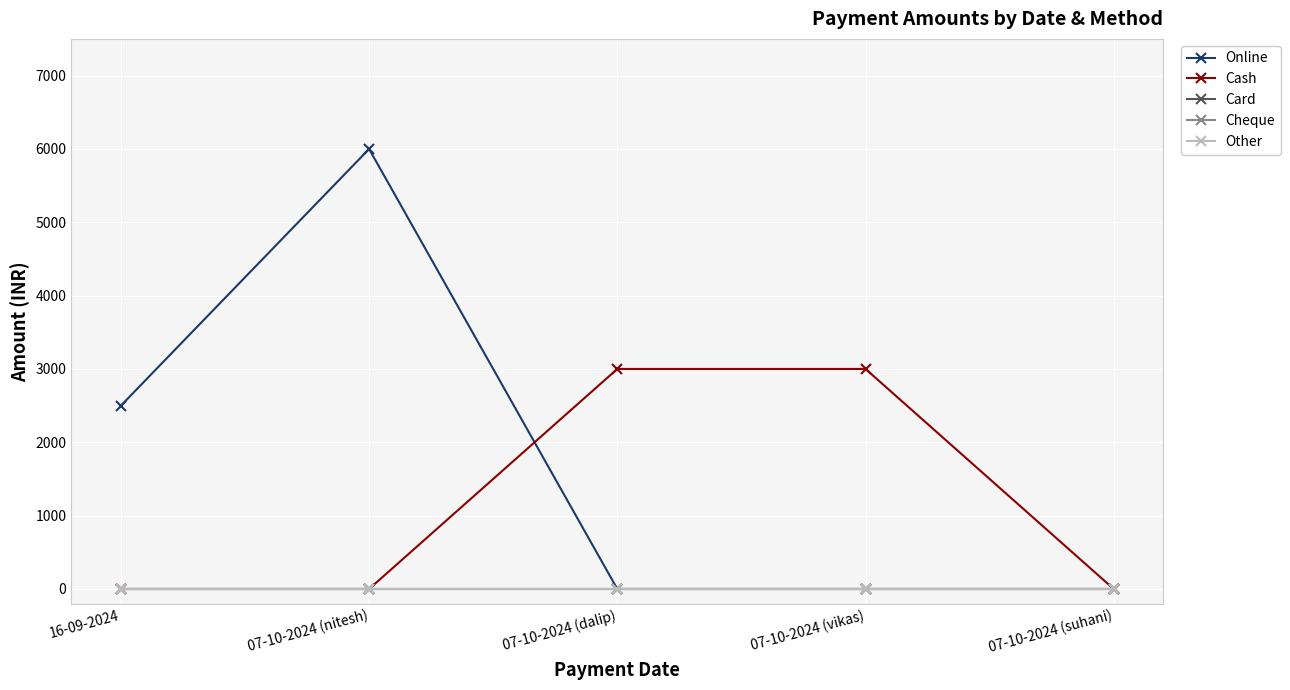

What is the maximum value for Online?

5999